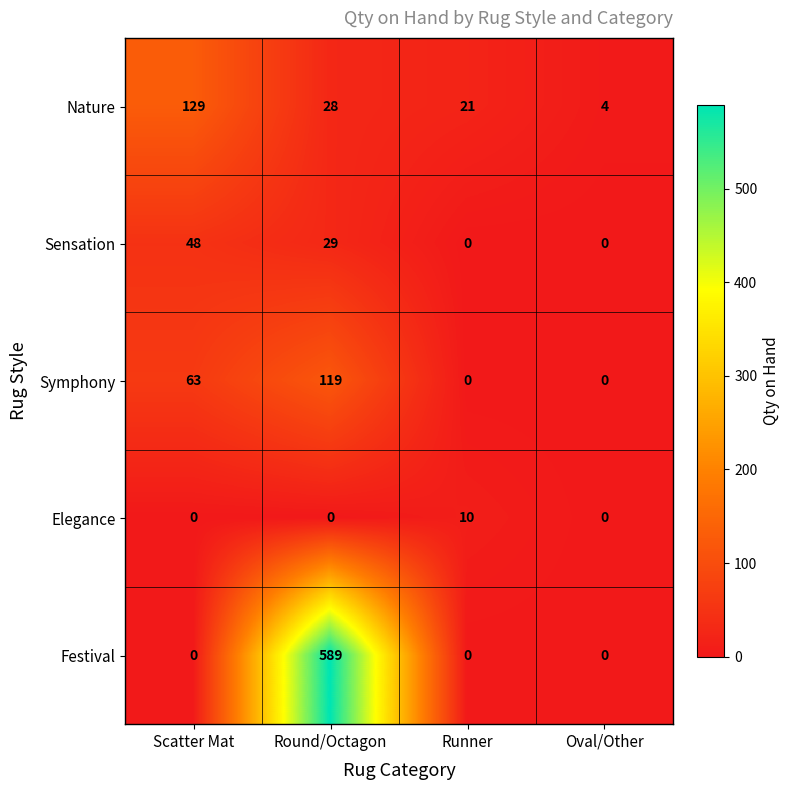

Reading left to right, what are all the values shown in this chart?

Nature: Scatter Mat=129	Round/Octagon=28	Runner=21	Oval/Other=4
Sensation: Scatter Mat=48	Round/Octagon=29	Runner=0	Oval/Other=0
Symphony: Scatter Mat=63	Round/Octagon=119	Runner=0	Oval/Other=0
Elegance: Scatter Mat=0	Round/Octagon=0	Runner=10	Oval/Other=0
Festival: Scatter Mat=0	Round/Octagon=589	Runner=0	Oval/Other=0